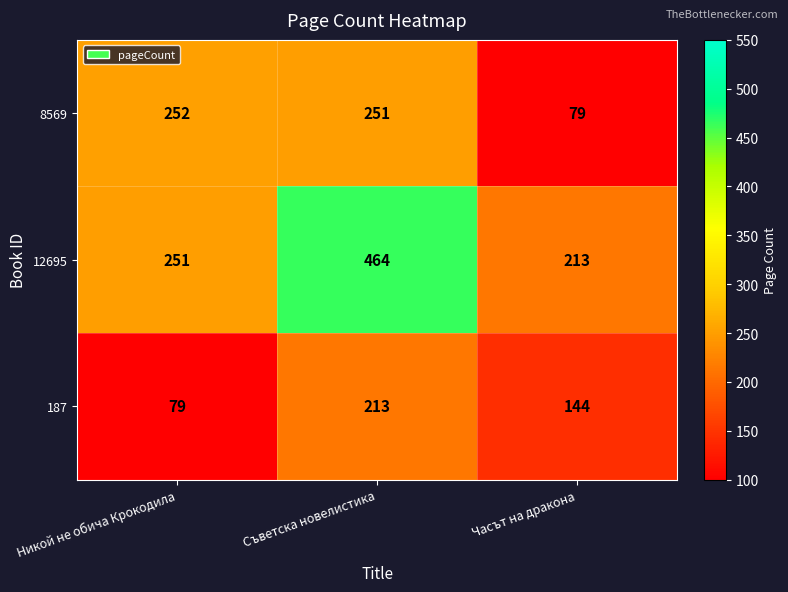

The value of 187 at Съветска новелистика is 213. True or false?

True